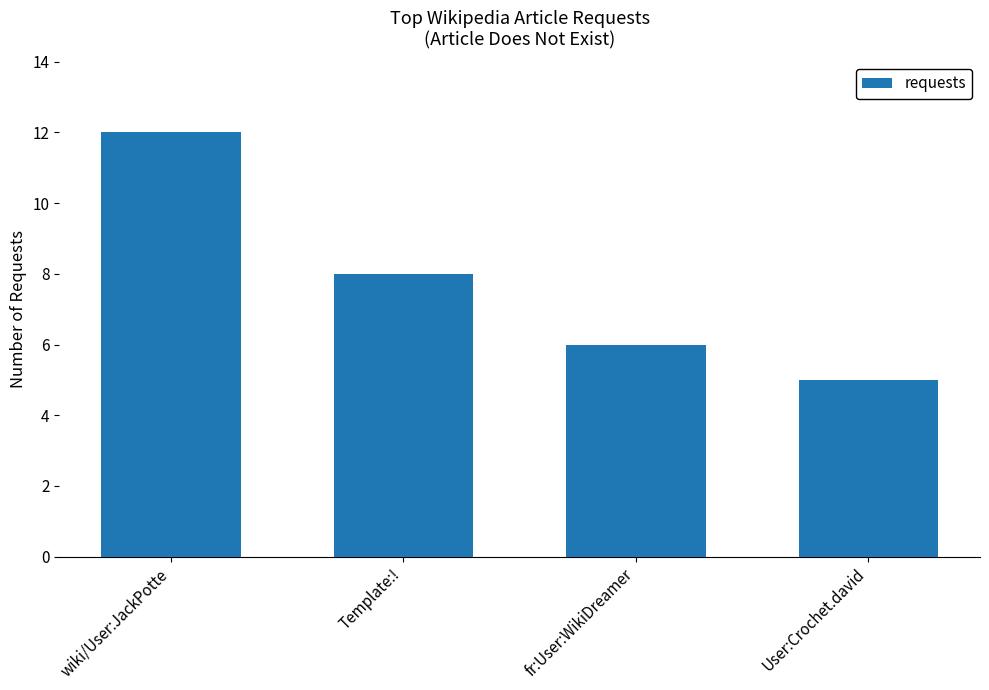

What is the change in value from wiki/User:JackPotte to User:Crochet.david?

-7